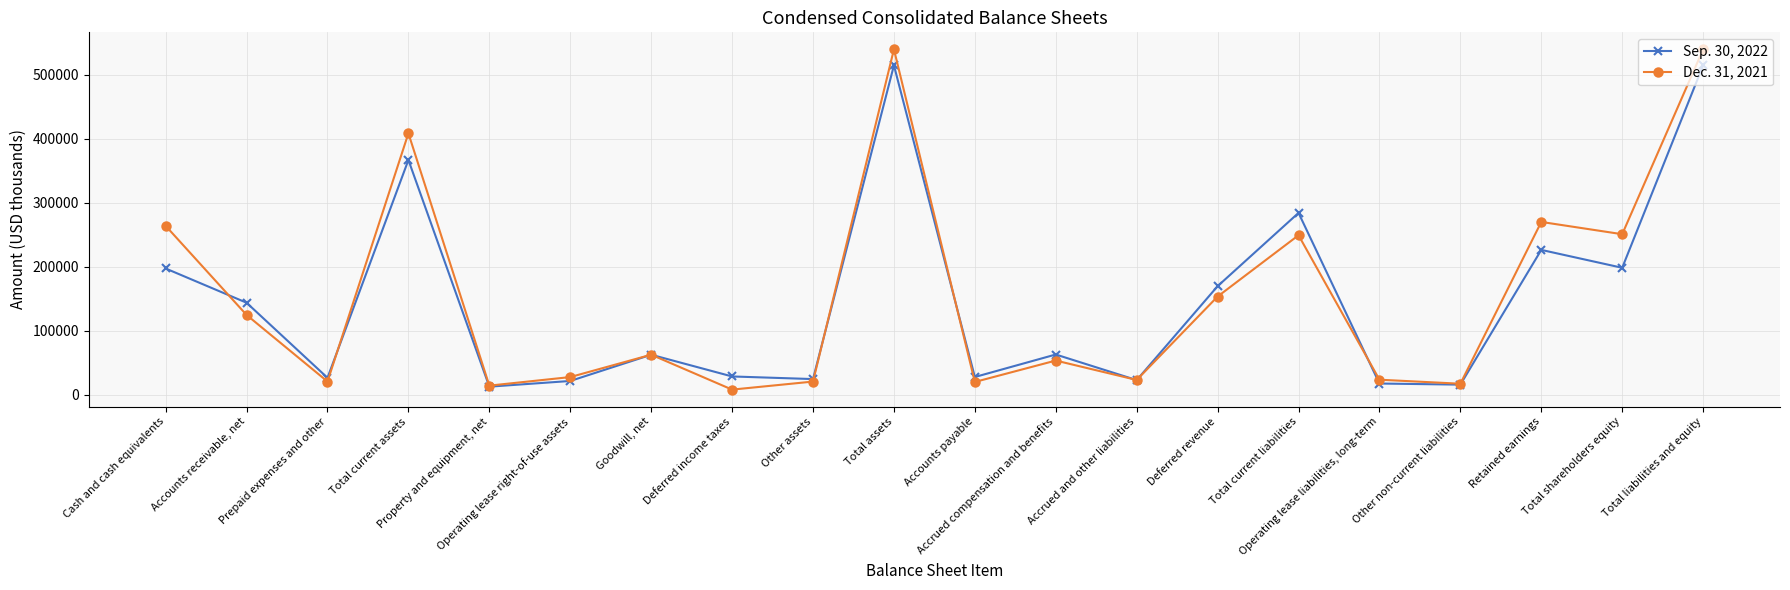

List the series in order of their peak value, highest first.

Dec. 31, 2021, Sep. 30, 2022